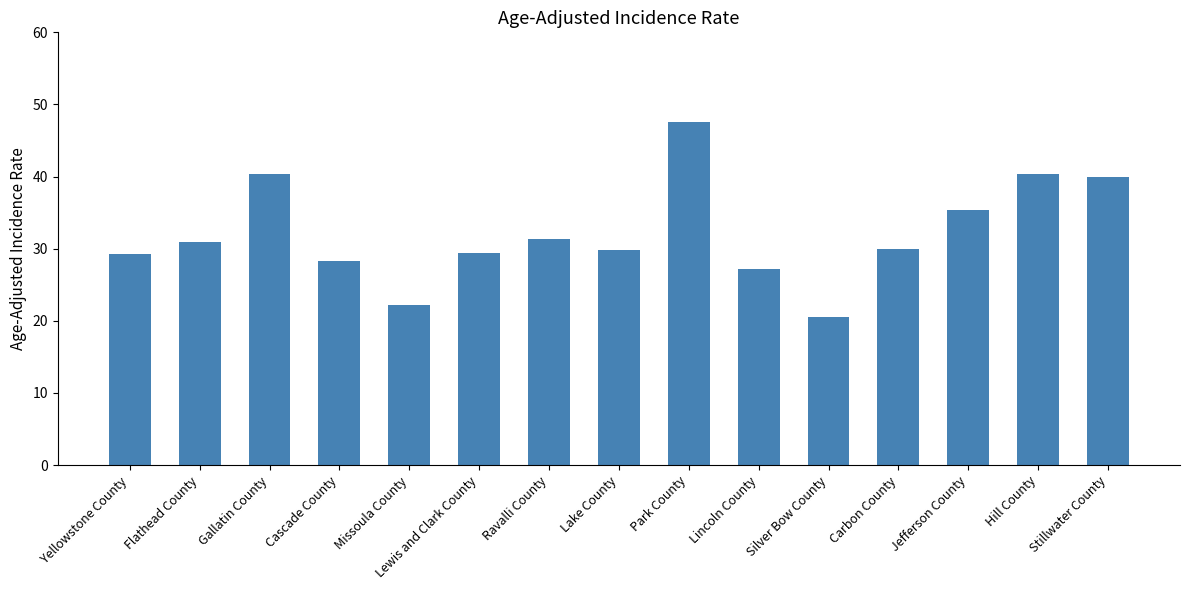

What is the label of the 6th bar from the left?

Lewis and Clark County